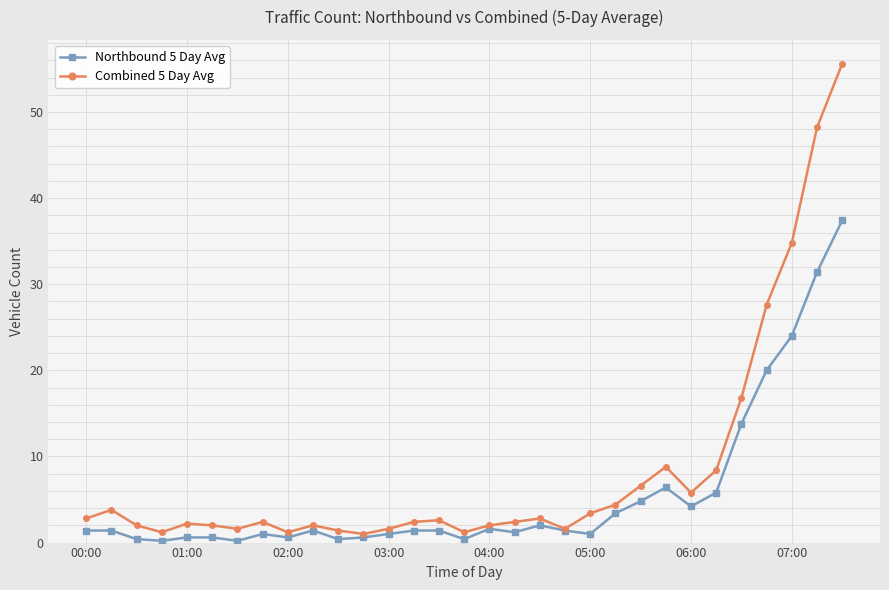

What is the maximum value for Combined 5 Day Avg?

55.6